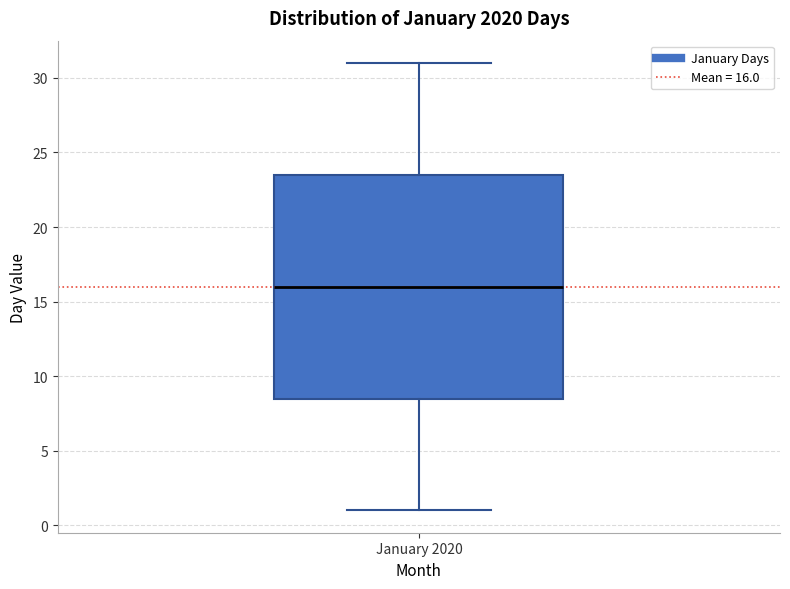

Transcribe this box plot: give where the median line is, the range the box spans, and where the two whiskers end, as read against the y-axis. The values are not printed on the chart, so give them approximately, as read against the axis.

median 16.0, box 8.5 to 23.5, whiskers 1.0 to 31.0